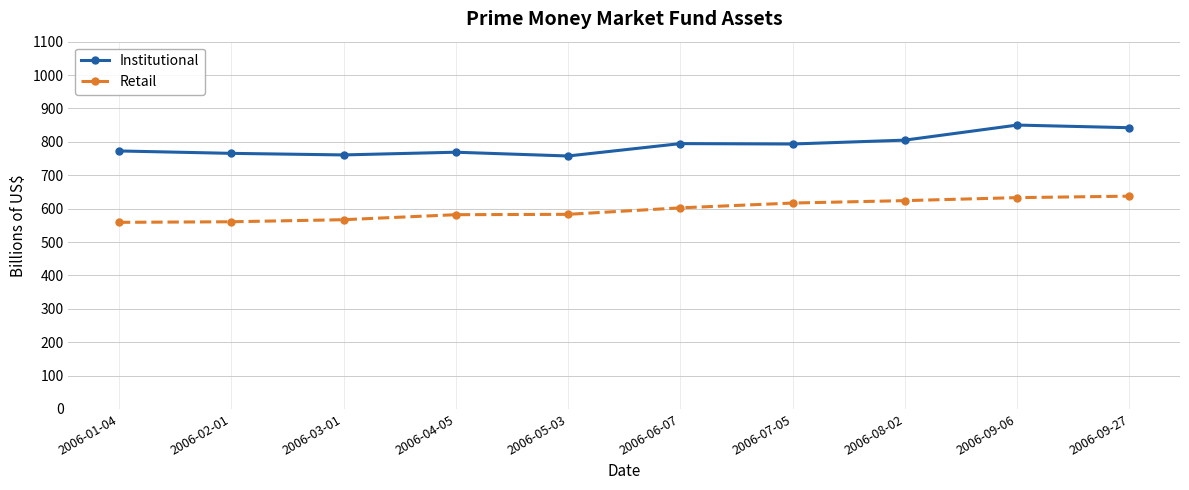

Between 2006-03-01 and 2006-04-05, which series saw the biggest shift?

Retail